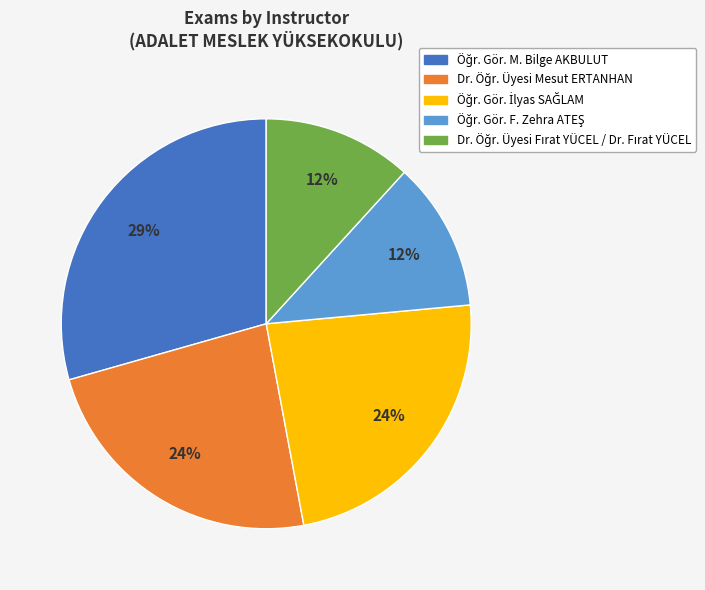

How many segments does this pie chart have?

5